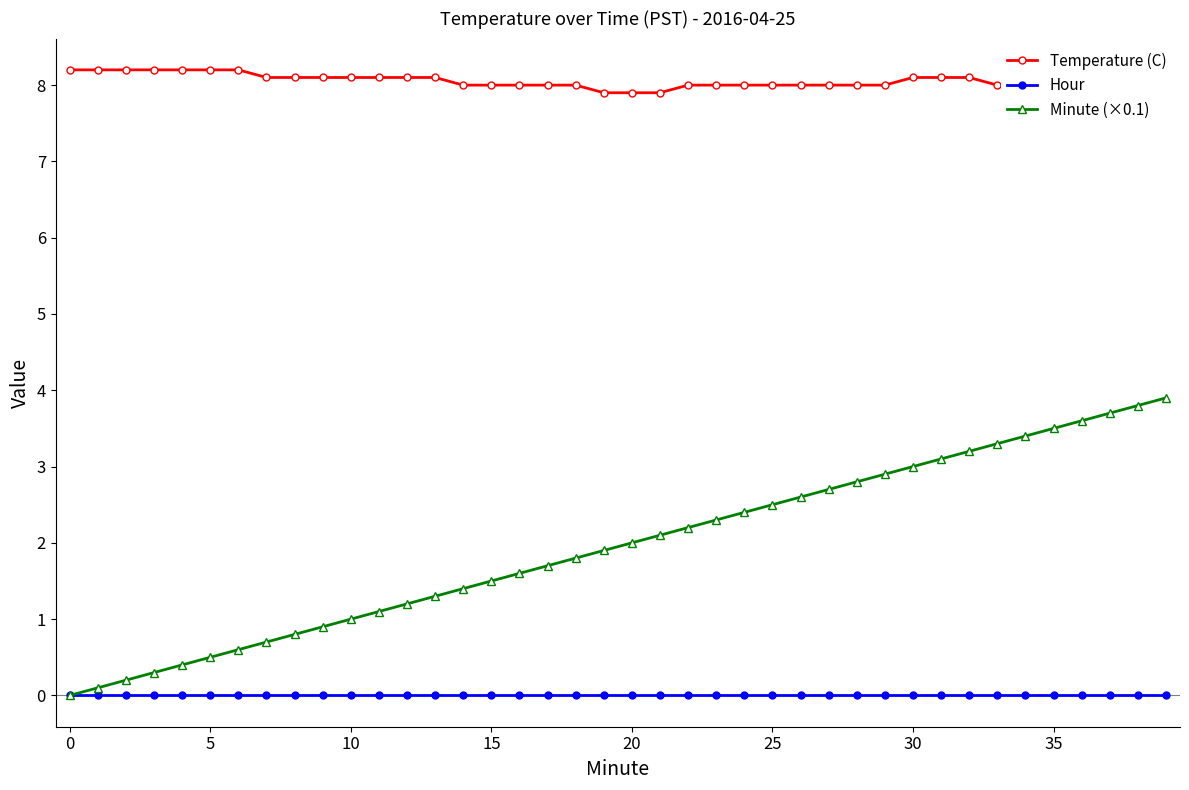

True or false: Temperature (C) and Minute (×0.1) intersect in this chart.

False